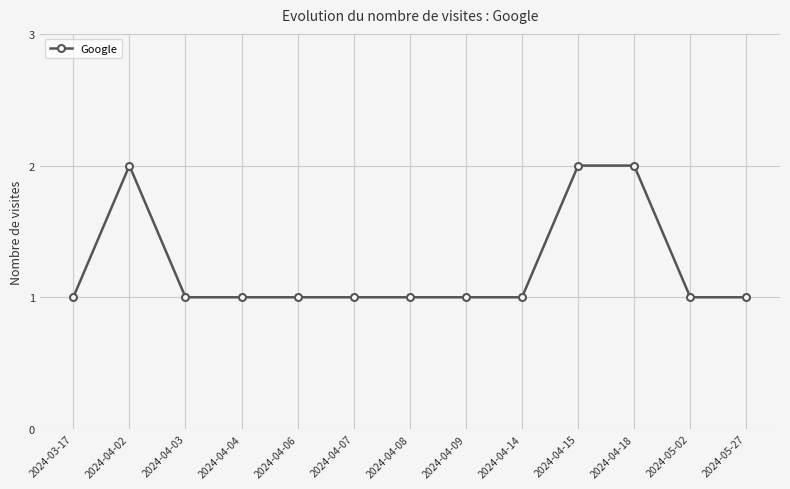

What is the sum of the values at 2024-04-02 and 2024-04-14?

3